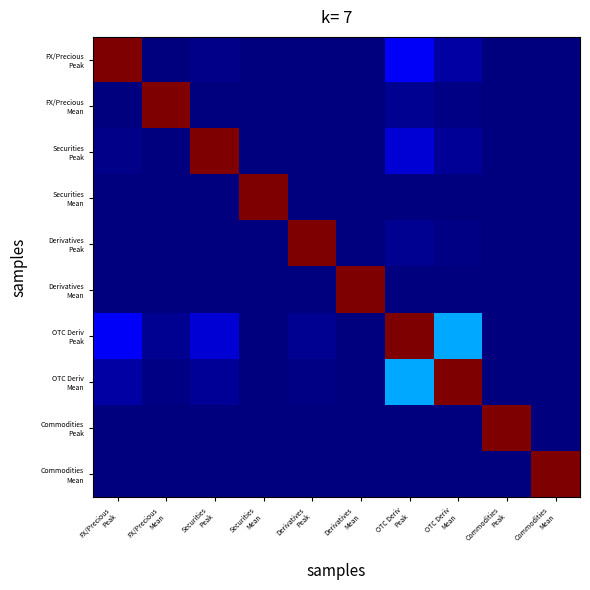

Which series has the largest total across all categories?

OTC Deriv Peak